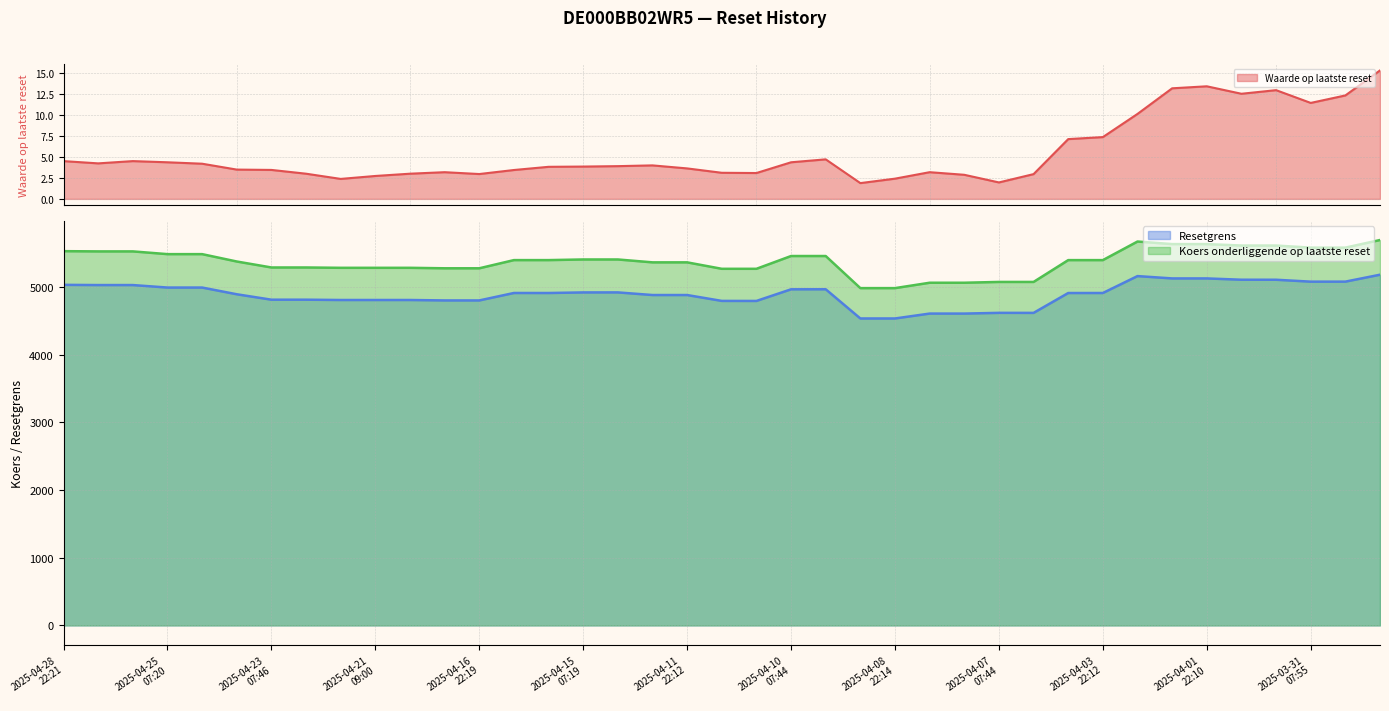

Is the value of Resetgrens at 2025-04-07
07:44 greater than the value of Waarde op laatste reset at 2025-04-22
22:17?

Yes